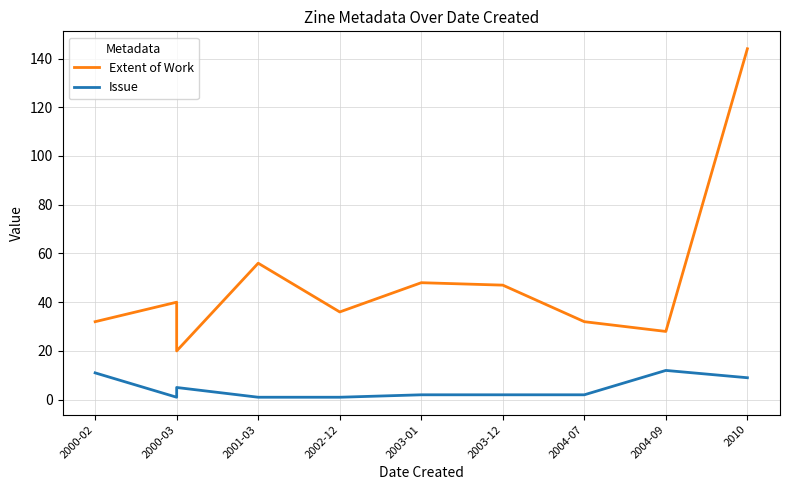

What are all the series names shown in the legend?

Extent of Work, Issue